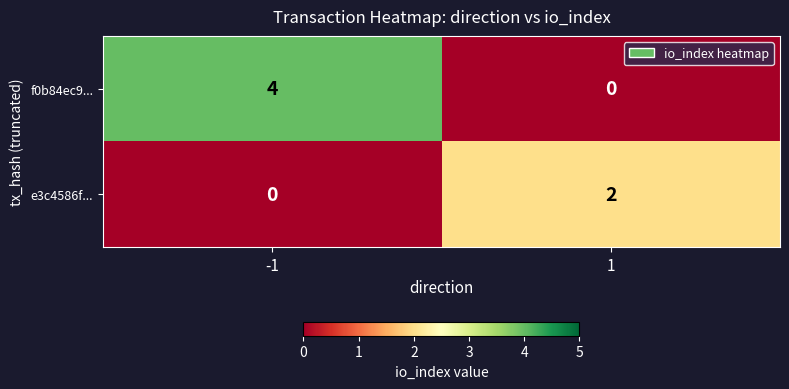

Reading left to right, extract all data points from this chart.

f0b84ec9...: -1=4	1=0
e3c4586f...: -1=0	1=2